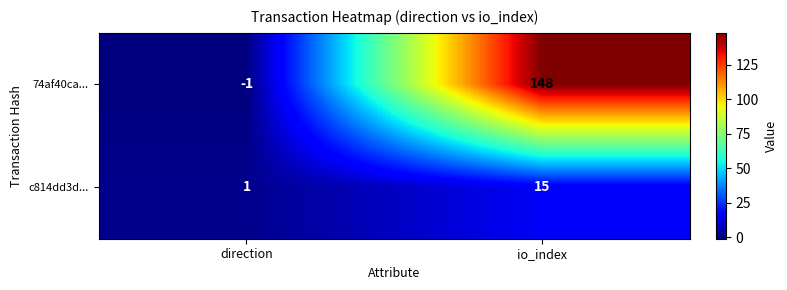

List the series in order of their overall mean, lowest first.

c814dd3d..., 74af40ca...